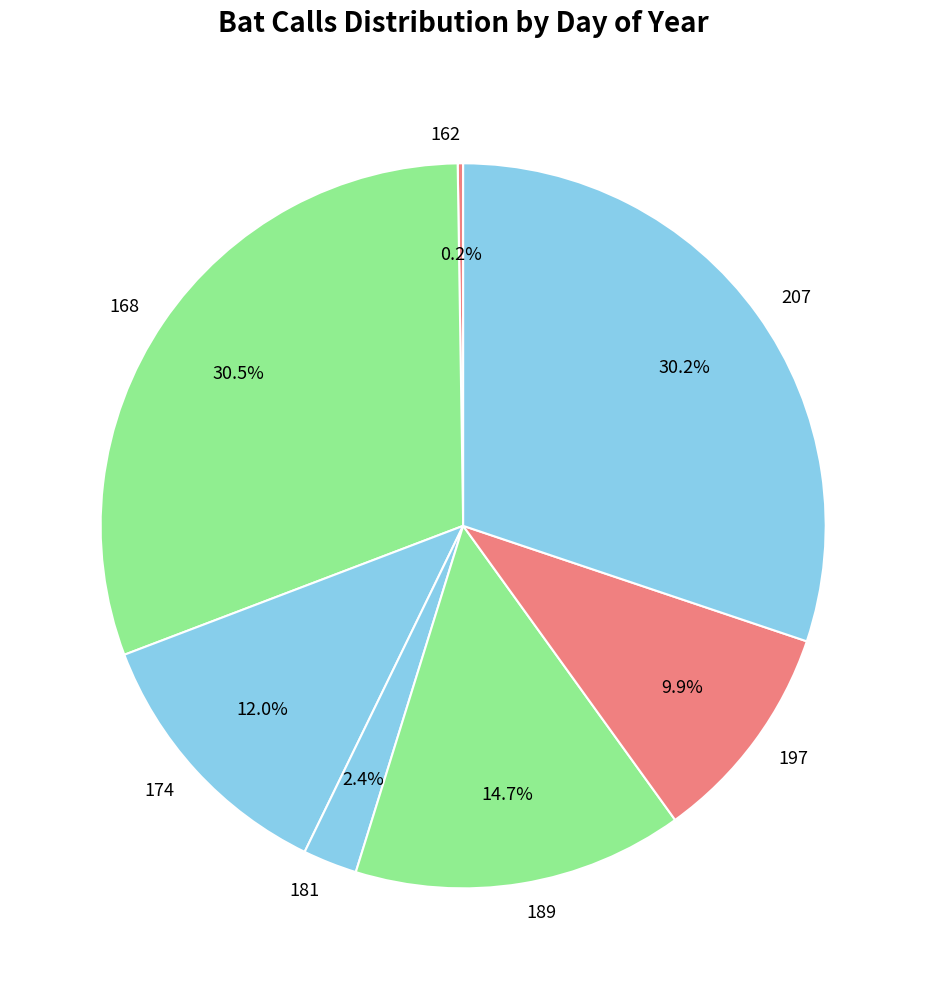

Is there a majority slice in this chart?

No